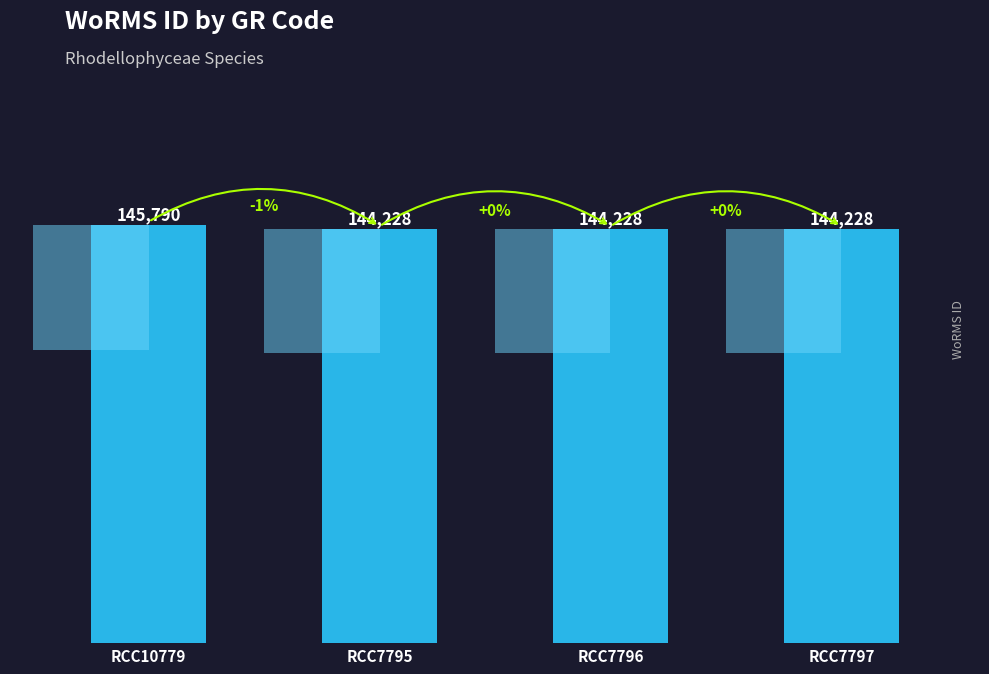

What is the value of the 1st bar from the left?

145790